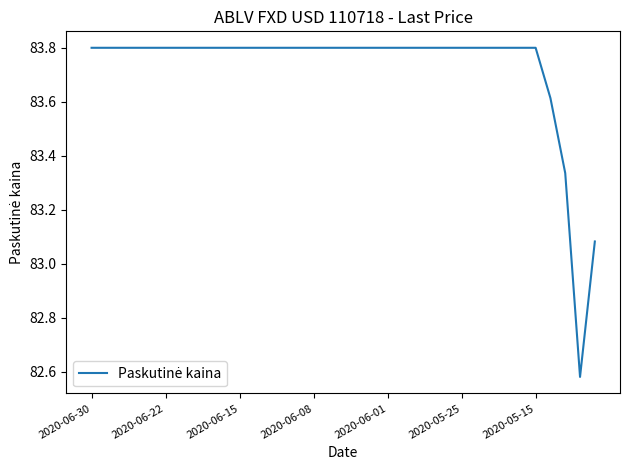

Does the chart display data point markers on the line(s)?

No